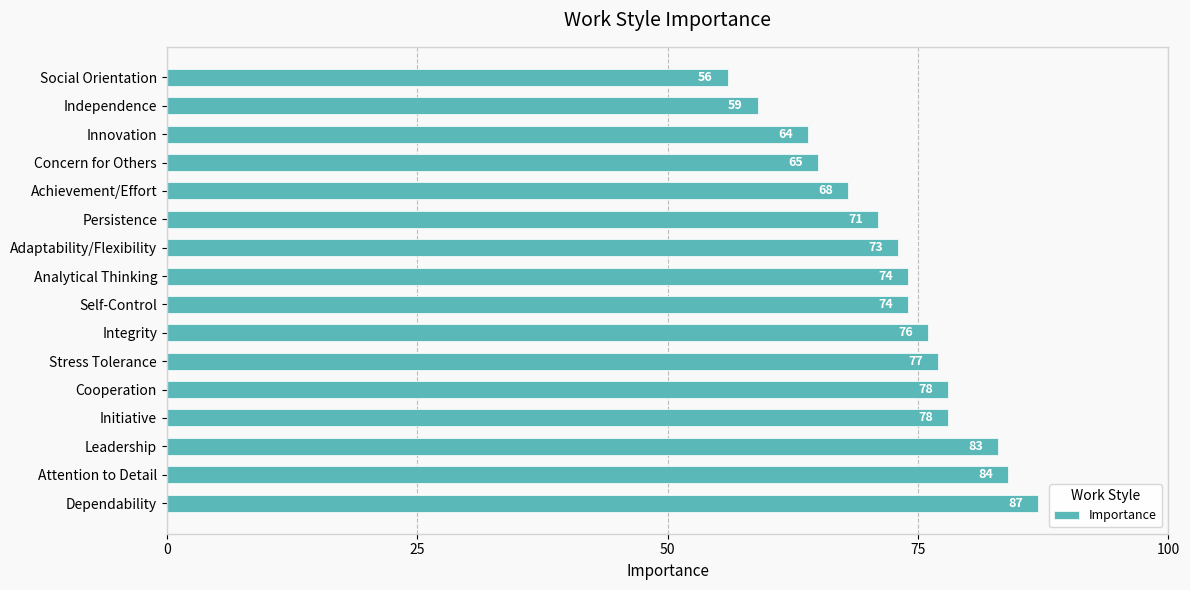

Are the bars grouped side by side (vs. stacked)?

No